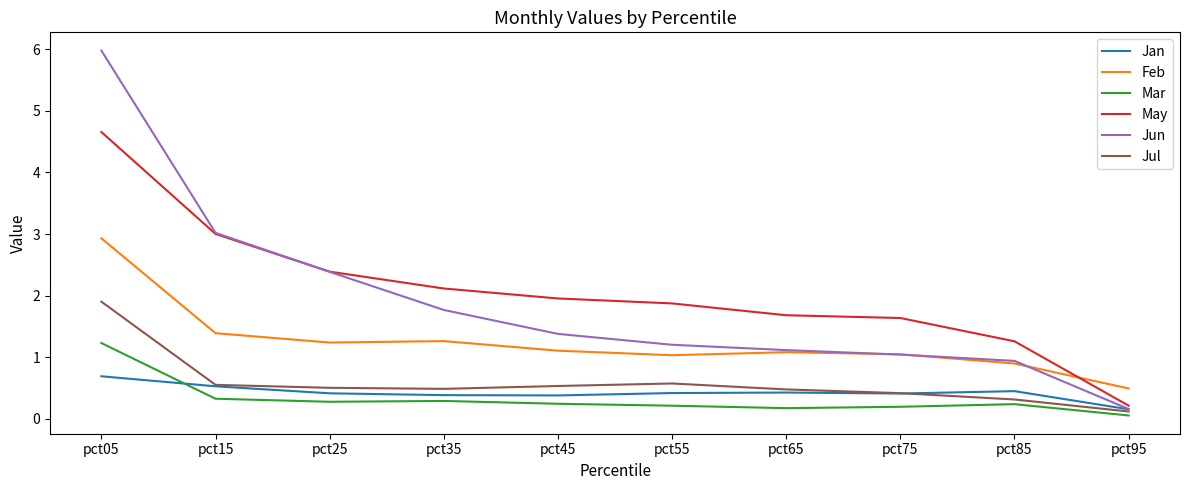

What is the total value across all series at pct55?

5.3